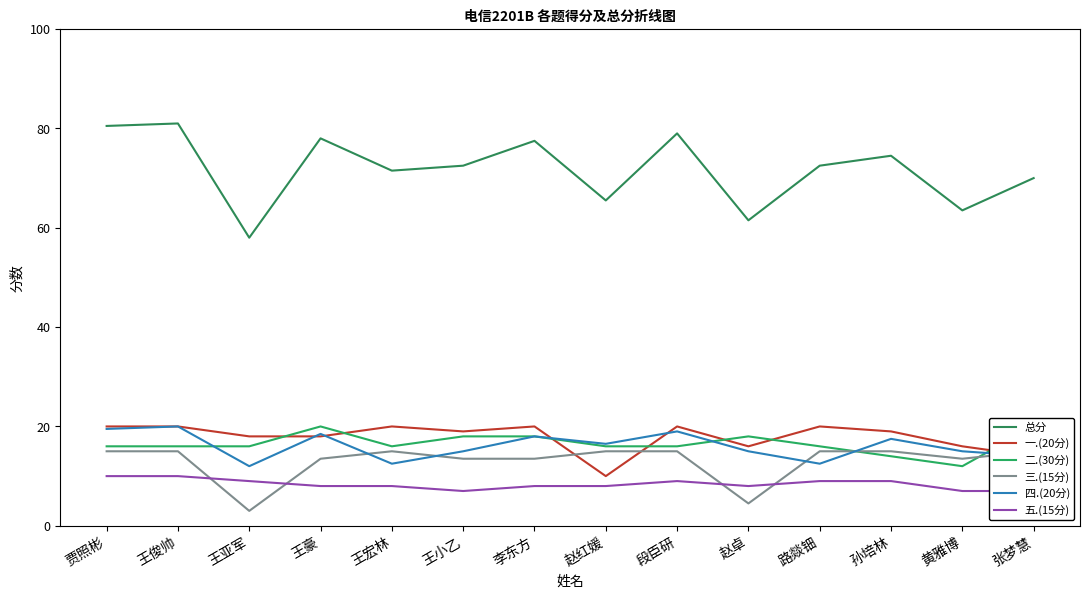

Which category has the lowest value in the 三.(15分) series?

王亚军